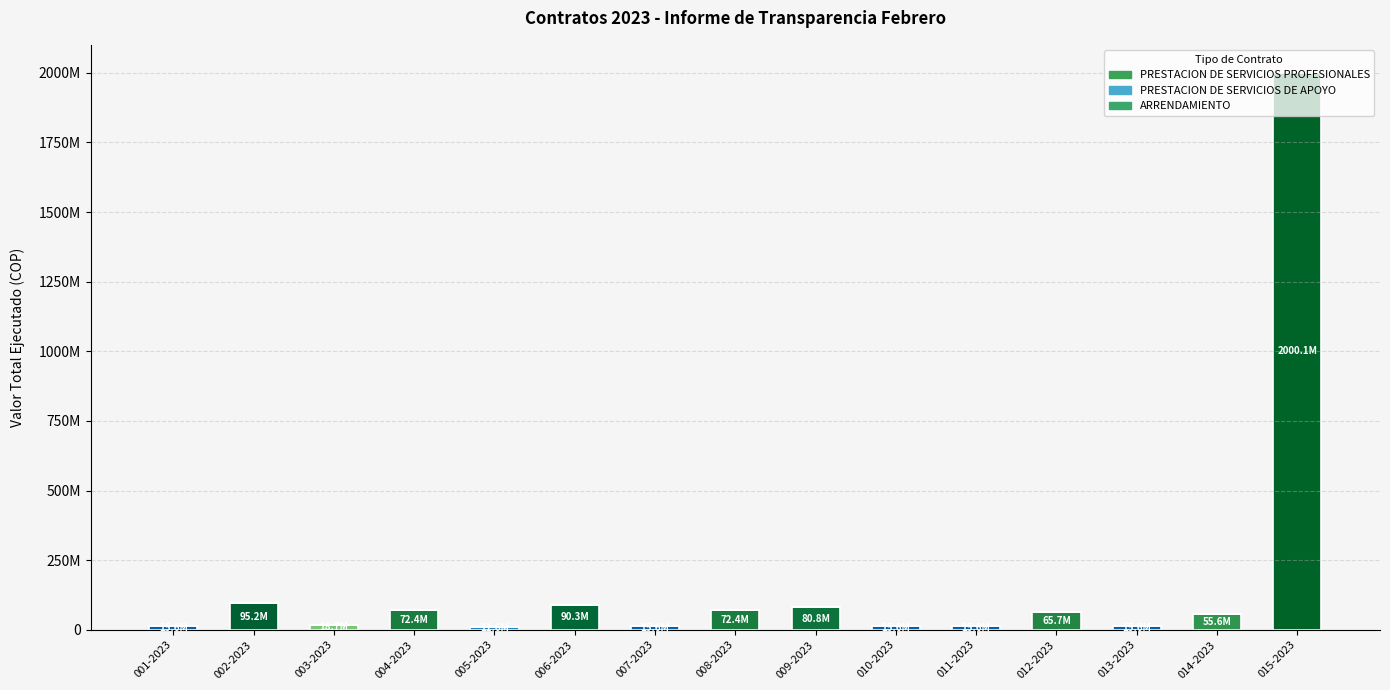

What is the approximate value of PRESTACION DE SERVICIOS PROFESIONALES at 009-2023?

80796771.0